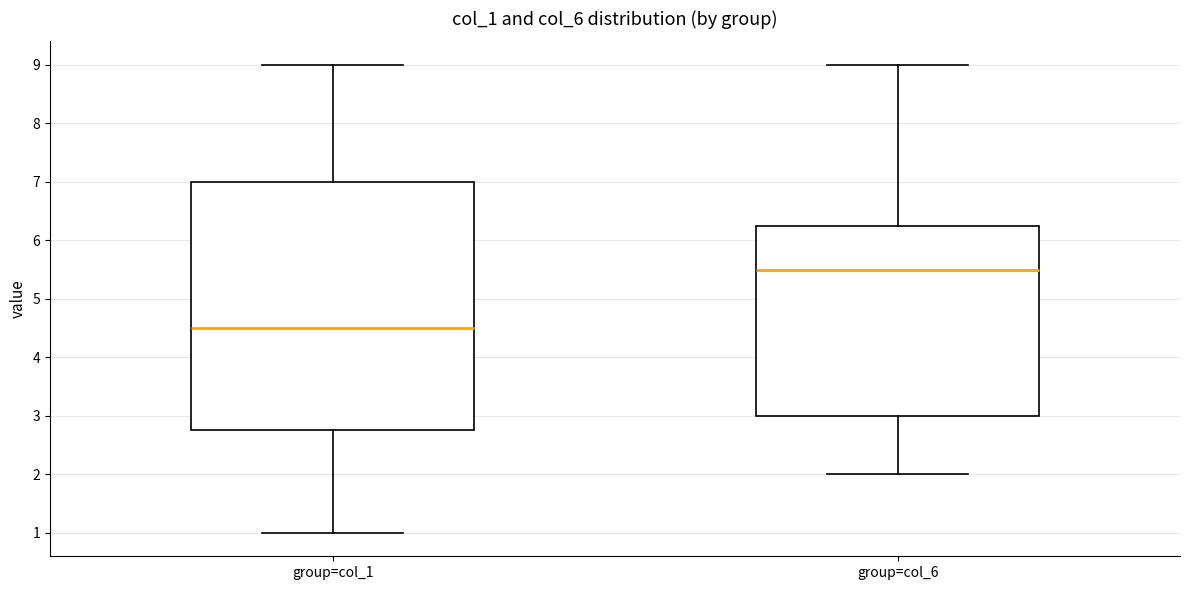

Where is the upper edge of the box for group=col_1 on the y-axis? The values are not printed on the chart, so give them approximately, as read against the axis.

7.0